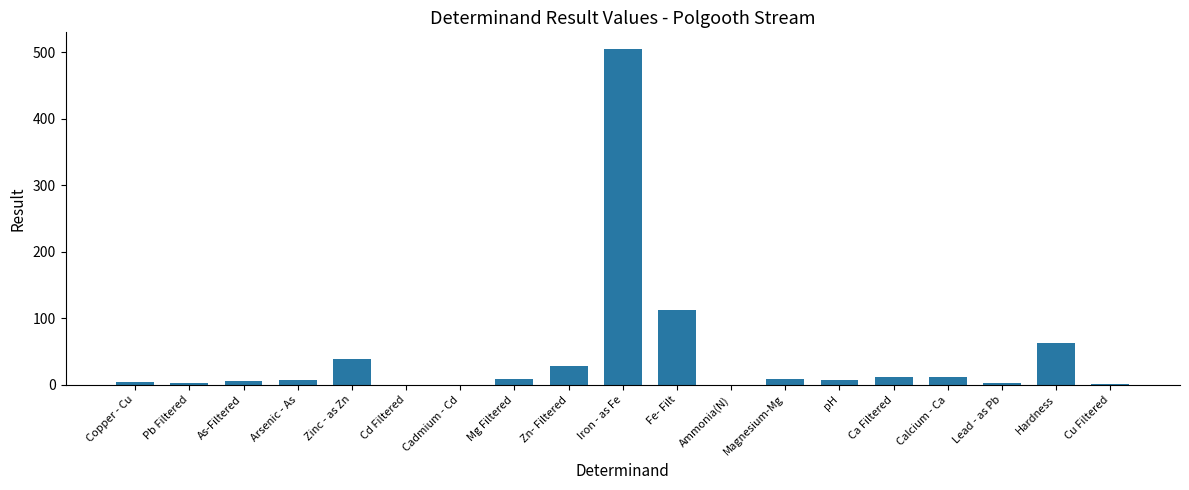

What is the sum of all values?

816.9